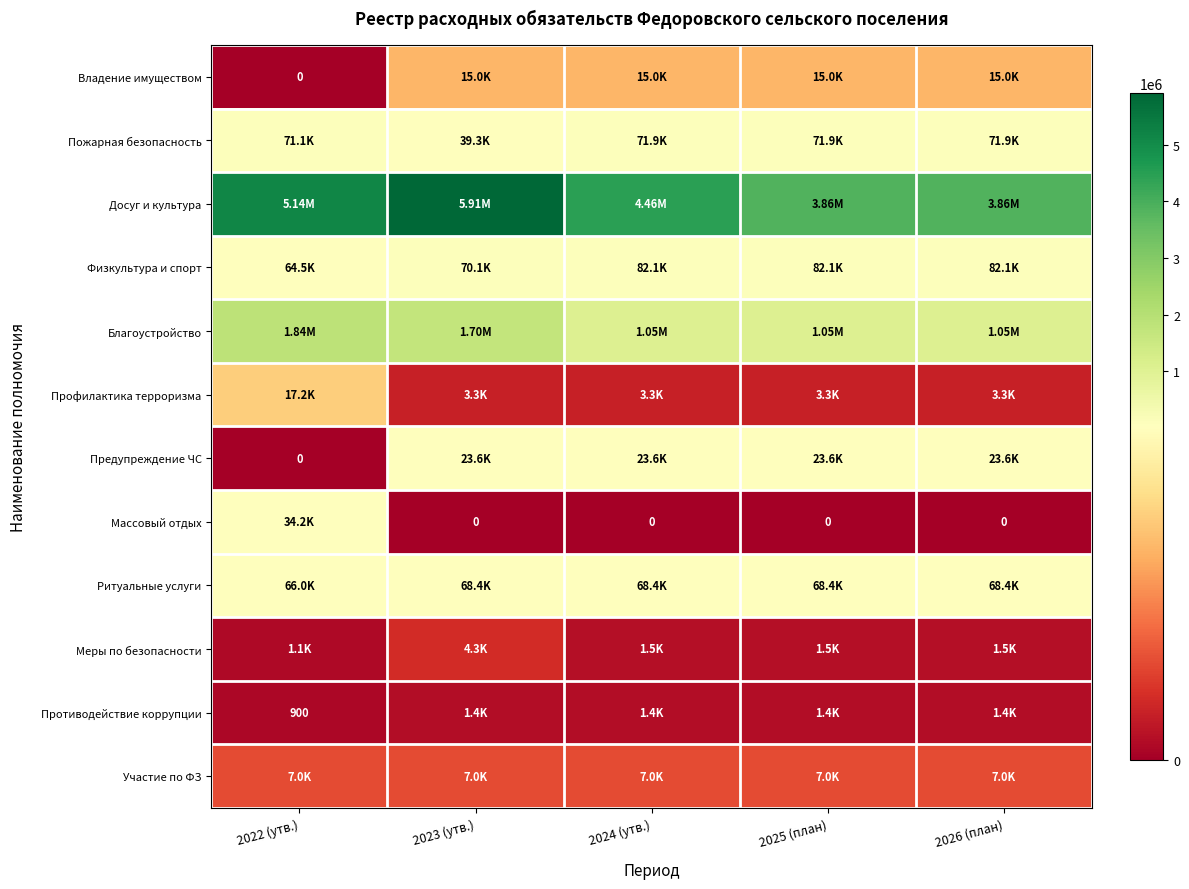

Between 2022 (утв.) and 2025 (план), which series saw the biggest shift?

Досуг и культура